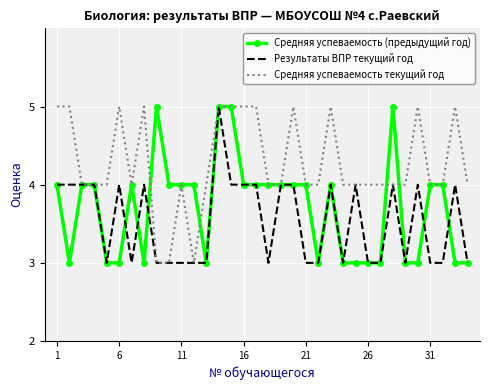

List the series in order of their overall mean, highest first.

Средняя успеваемость текущий год, Средняя успеваемость (предыдущий год), Результаты ВПР текущий год